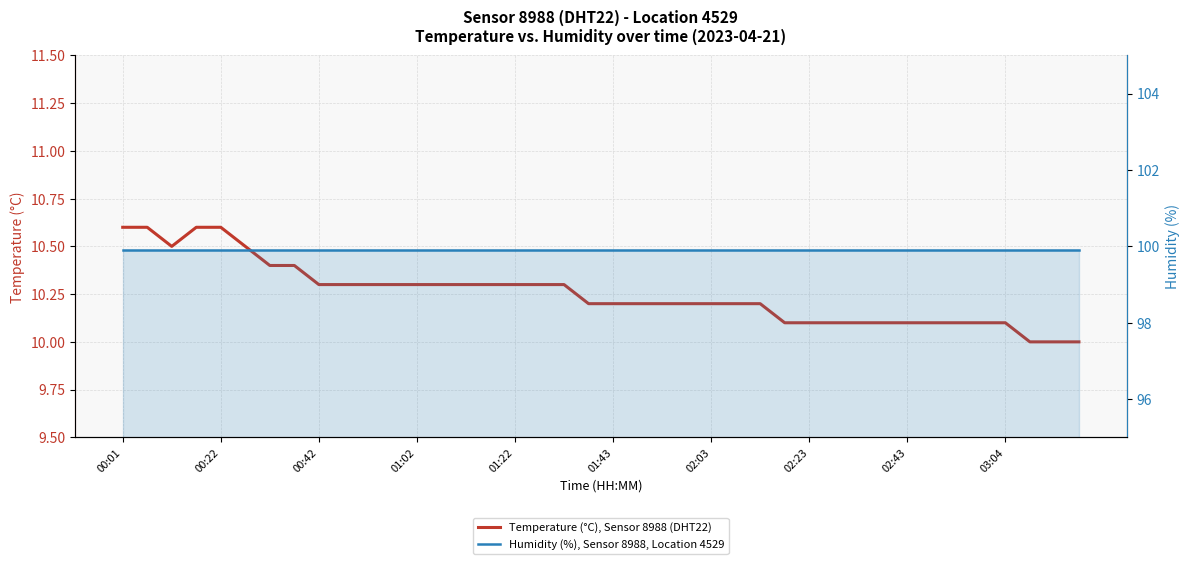

True or false: Humidity (%), Sensor 8988, Location 4529 has more than 2 interior local peaks.

False